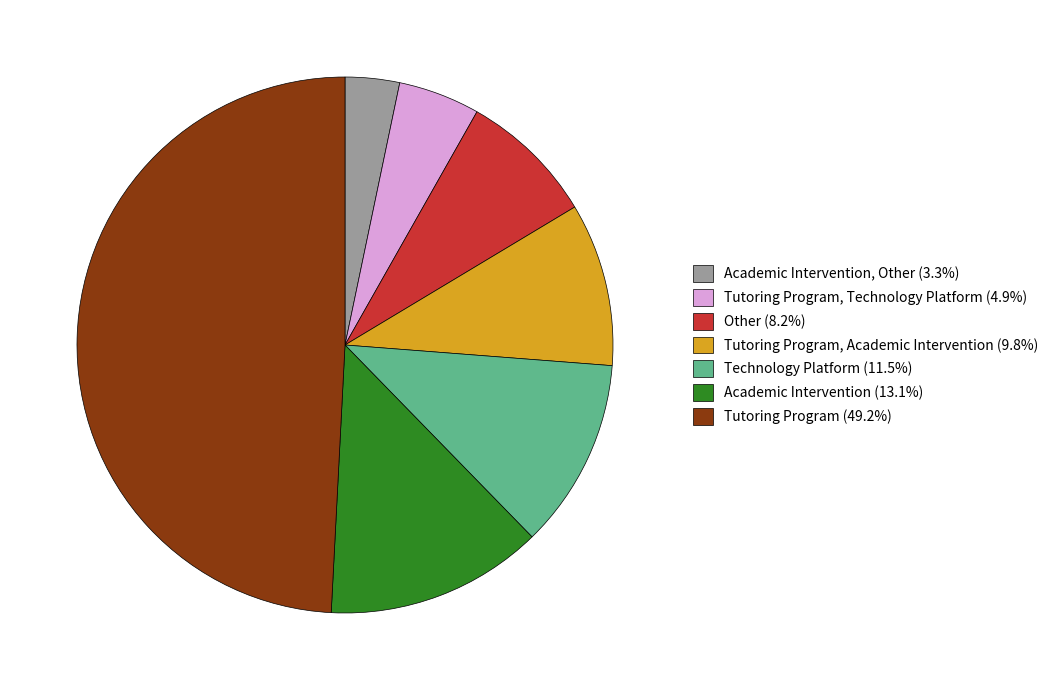

Combined, do Technology Platform (11.5%) and Tutoring Program, Academic Intervention (9.8%) account for over 50%?

No